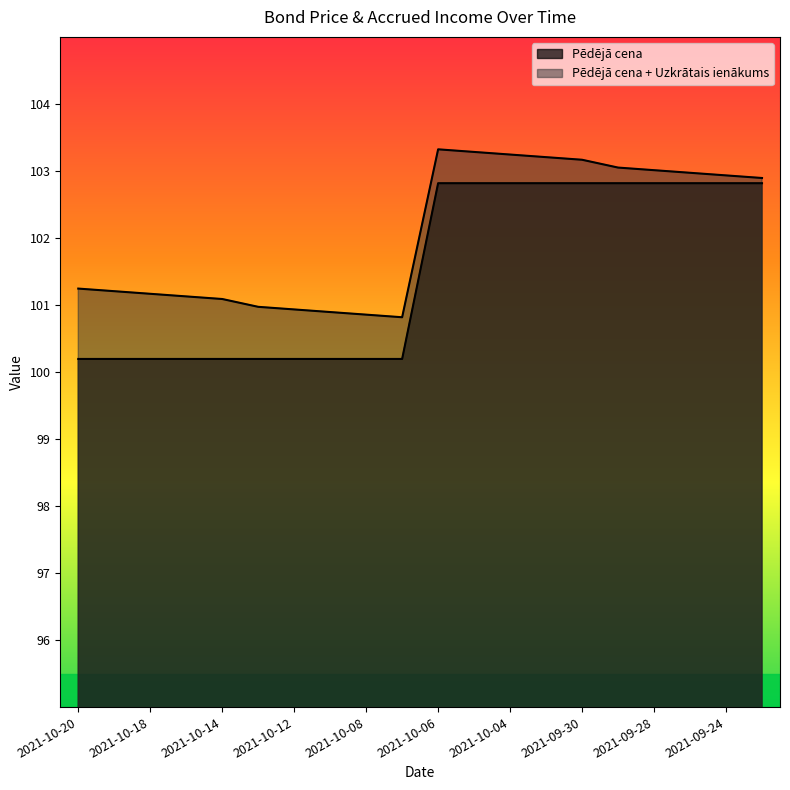

What is the ratio of the value at 2021-10-13 to the value at 2021-09-30?

1.0